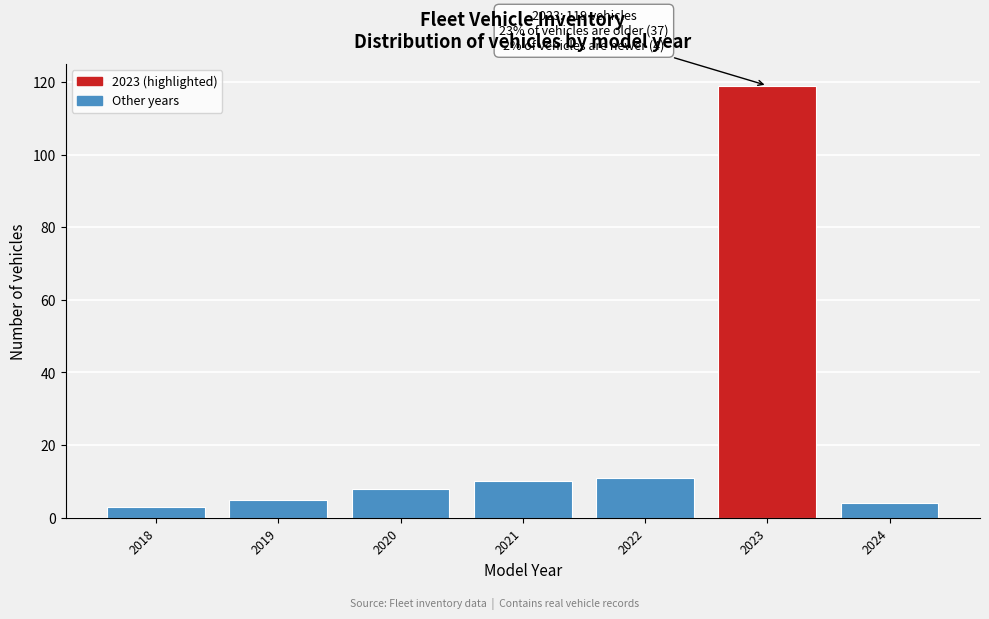

Reading right to left, list all the values displayed in this chart.

2024=4	2023=119	2022=11	2021=10	2020=8	2019=5	2018=3